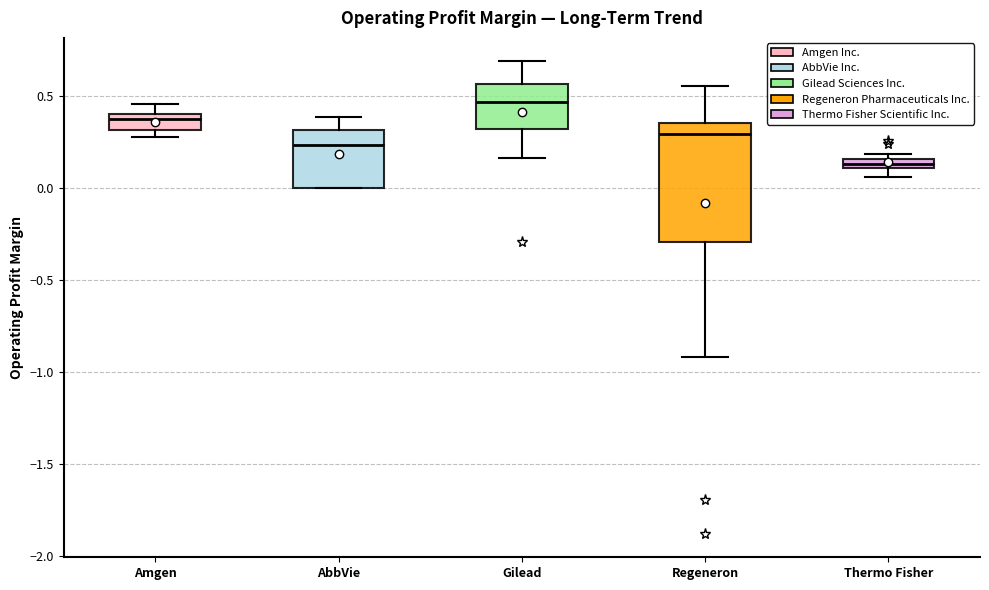

Which box has the lowest median line?

Thermo Fisher